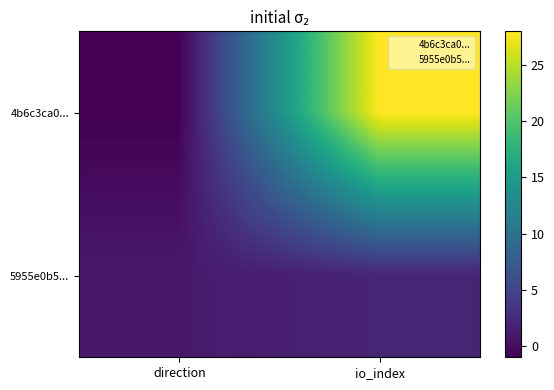

Rank the series by their average value, from highest to lowest.

4b6c3ca0..., 5955e0b5...